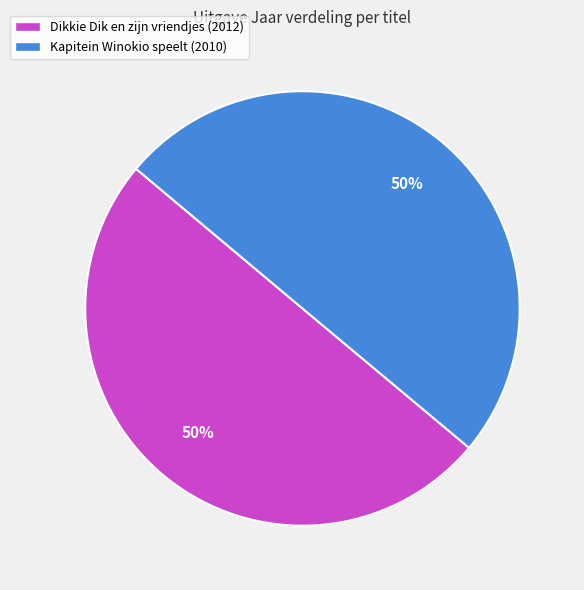

To the nearest percent, what is the average slice percentage?

50%